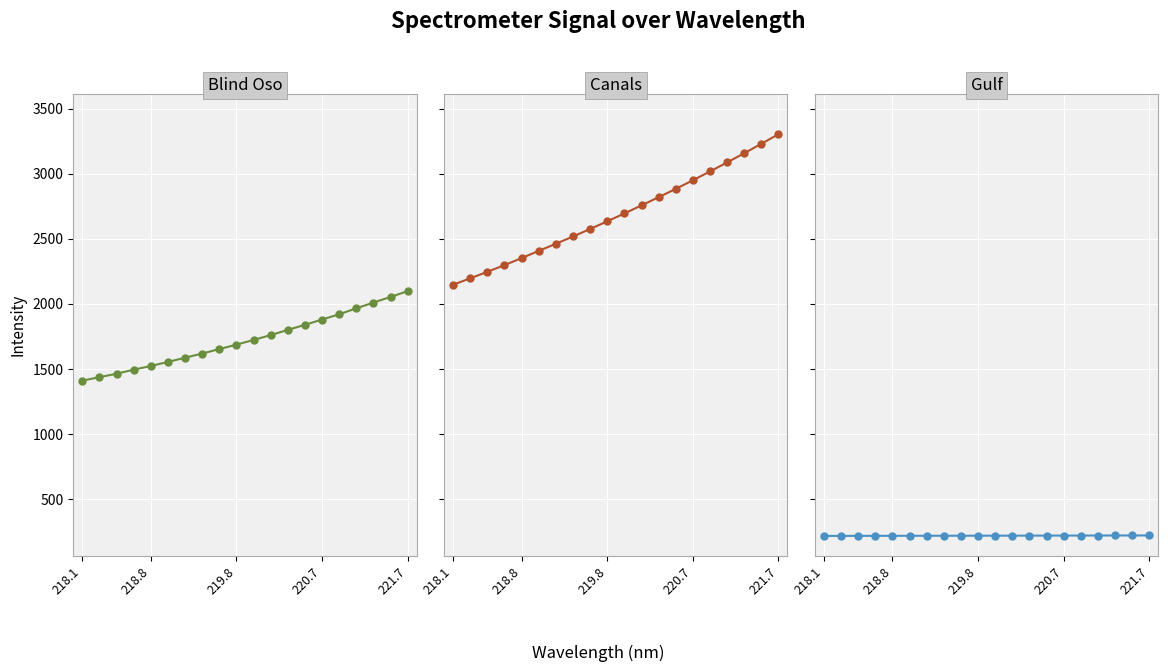

What is the average value of the Canals series?

2687.1